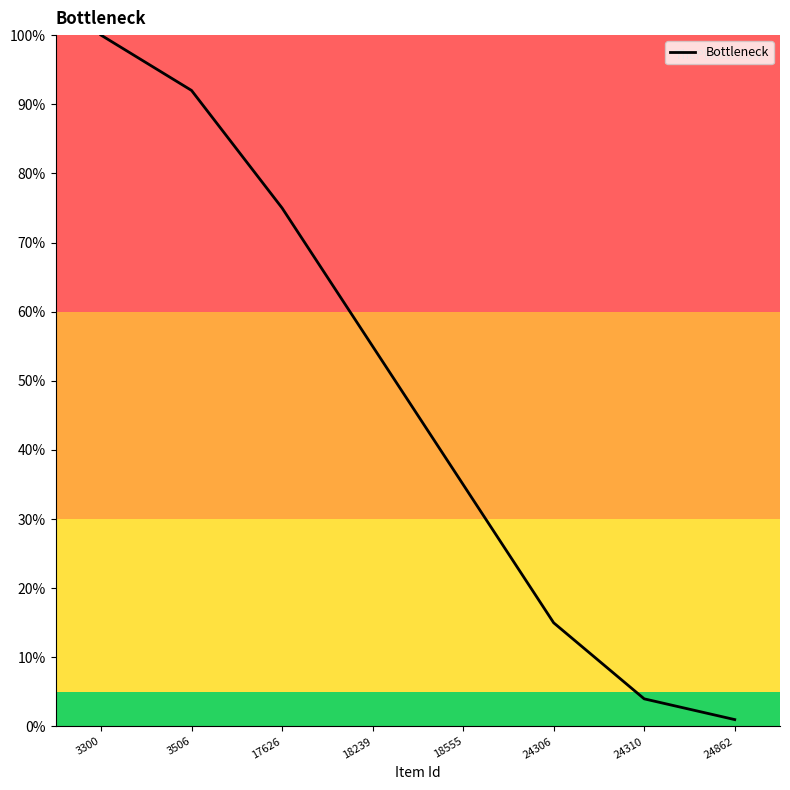

Reading left to right, transcribe all the data shown in this chart.

3300=1.0	3506=0.9	17626=0.8	18239=0.6	18555=0.3	24306=0.1	24310=0.0	24862=0.0